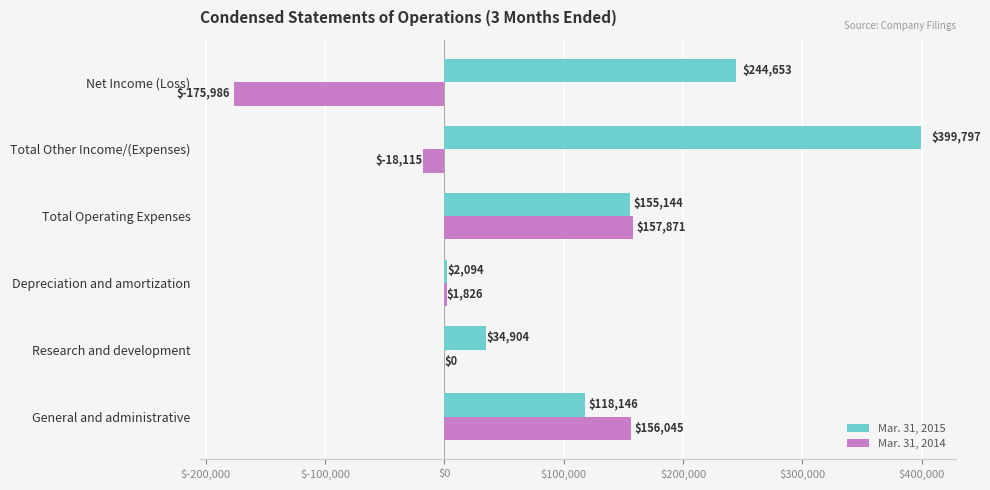

At which category is the sum across all series the highest?

Total Other Income/(Expenses)